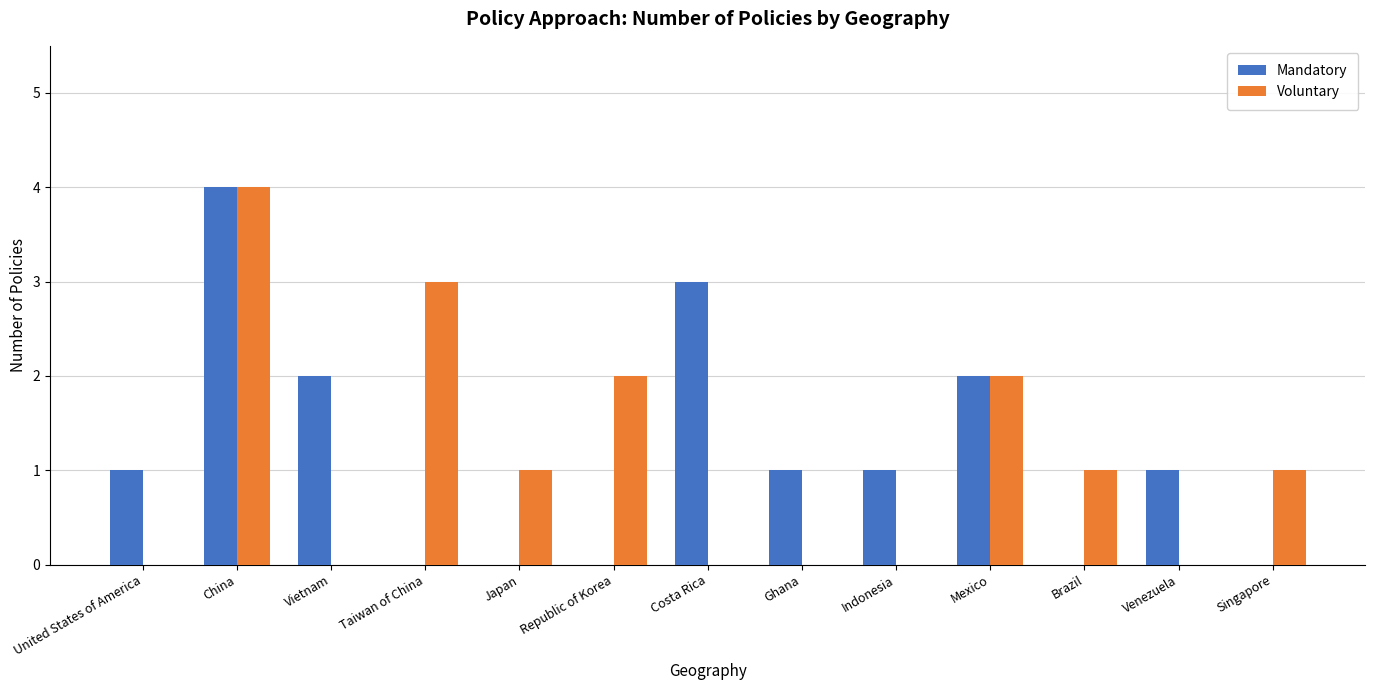

What is the highest value of the Mandatory series?

4